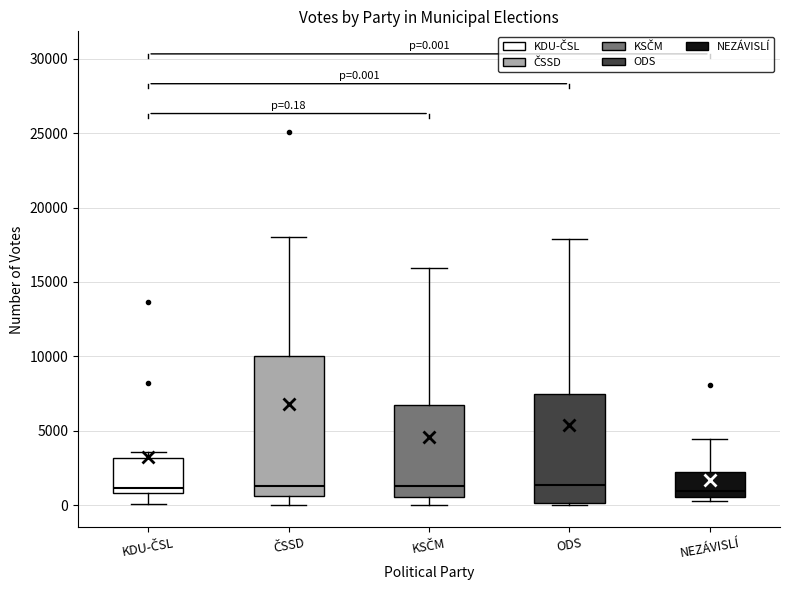

Which box is the tallest, from its lower edge to its upper edge?

ČSSD